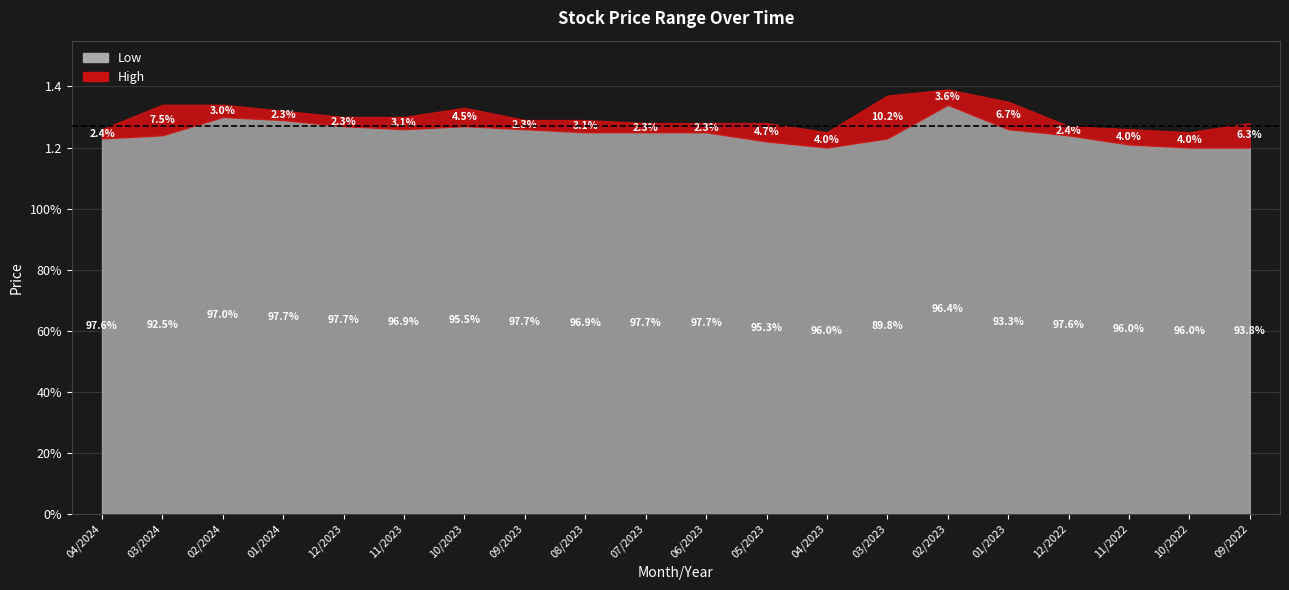

What is the value of the High point at the 15th from the left?

1.4